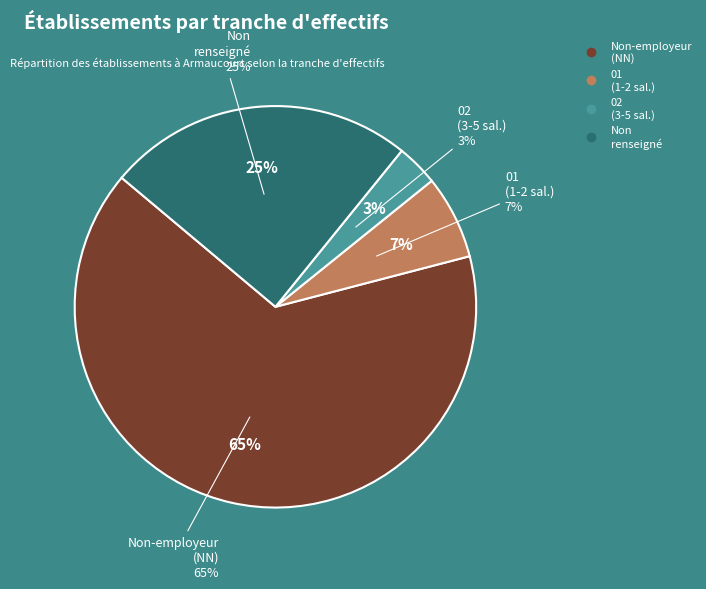

What is the majority slice?

NN